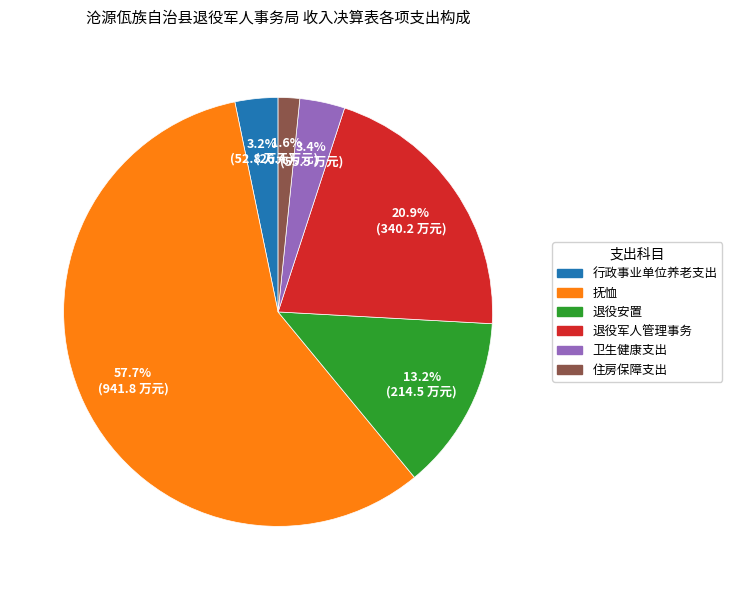

Combined, do 退役安置 and 行政事业单位养老支出 account for over 50%?

No